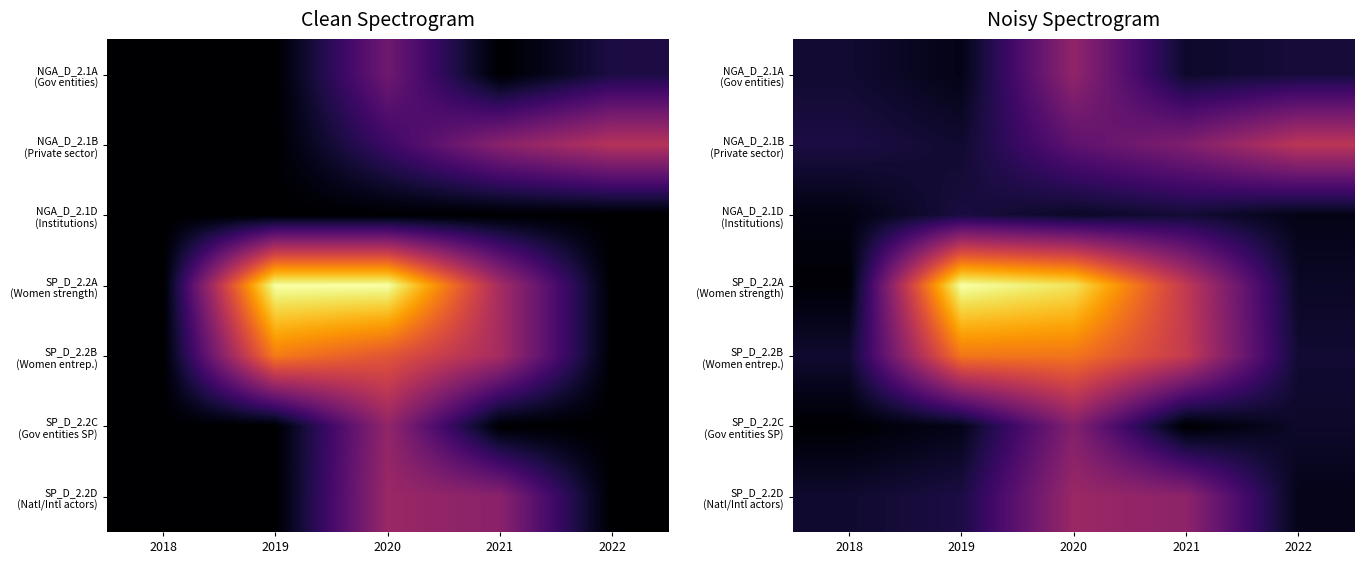

Between 2018 and 2022, which is larger?

2022